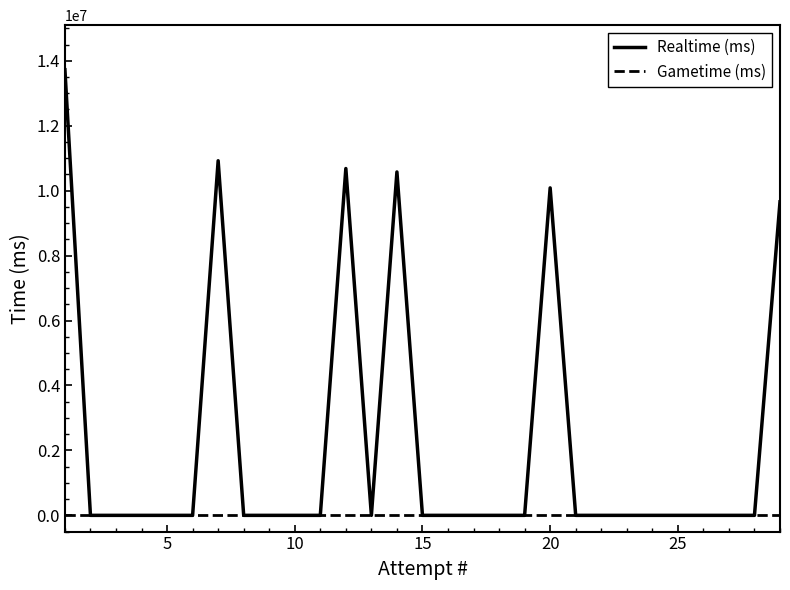

Rank the series by their average value, from highest to lowest.

Realtime (ms), Gametime (ms)